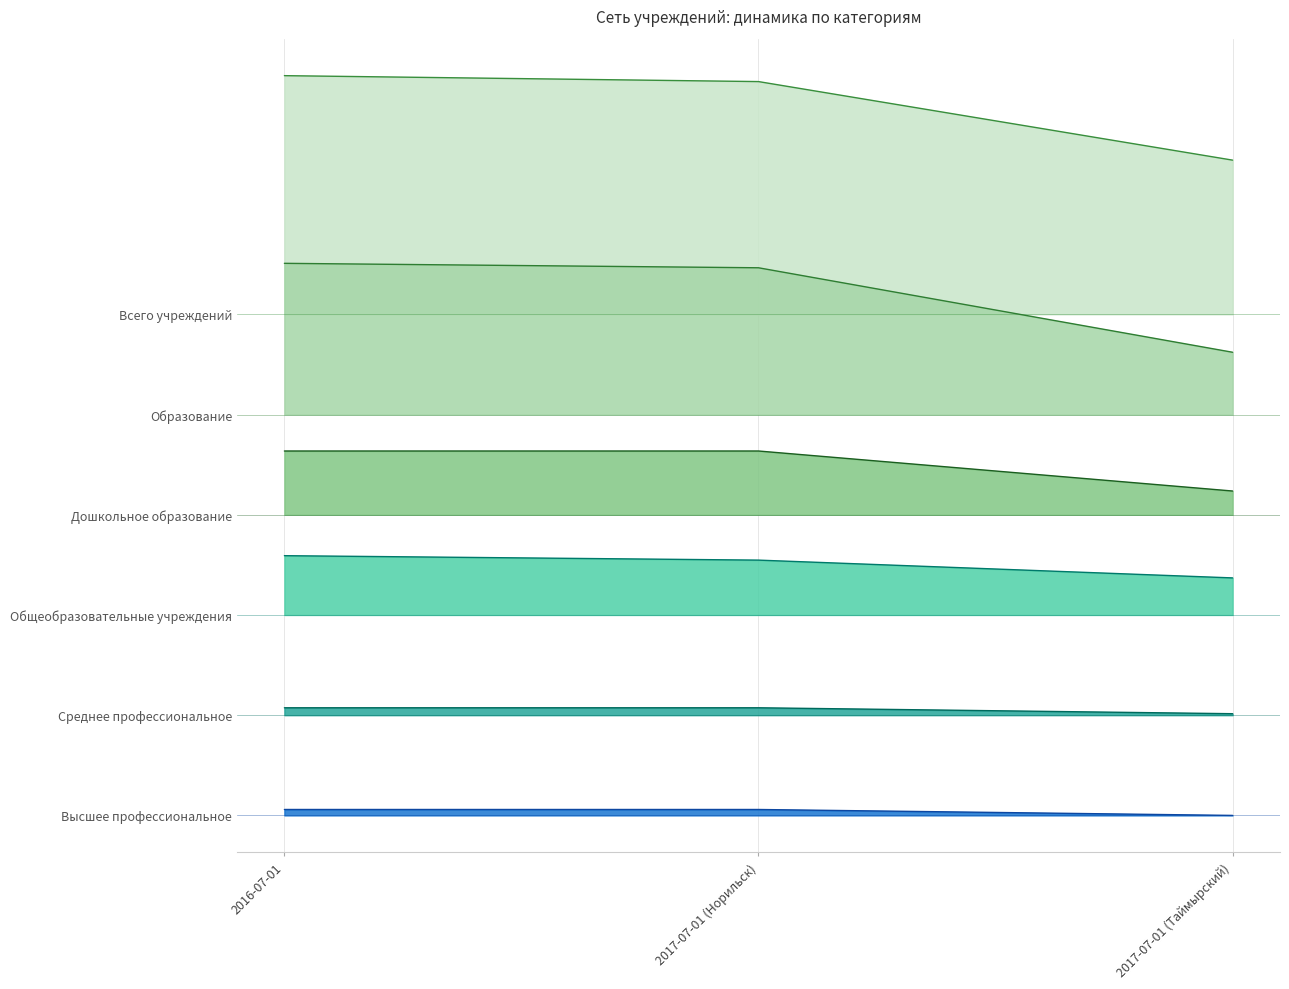

At which label does Дошкольное образование reach its minimum?

2017-07-01 (Таймырский)